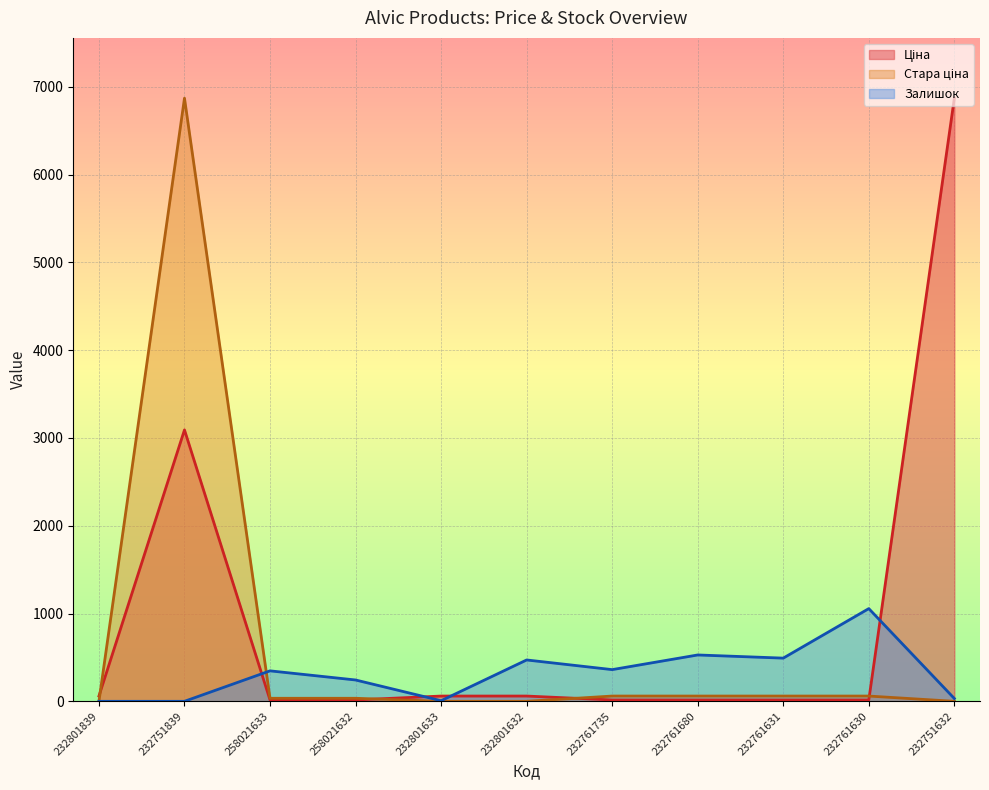

Is the value of Залишок at 232761630 greater than the value of Ціна at 232751839?

No